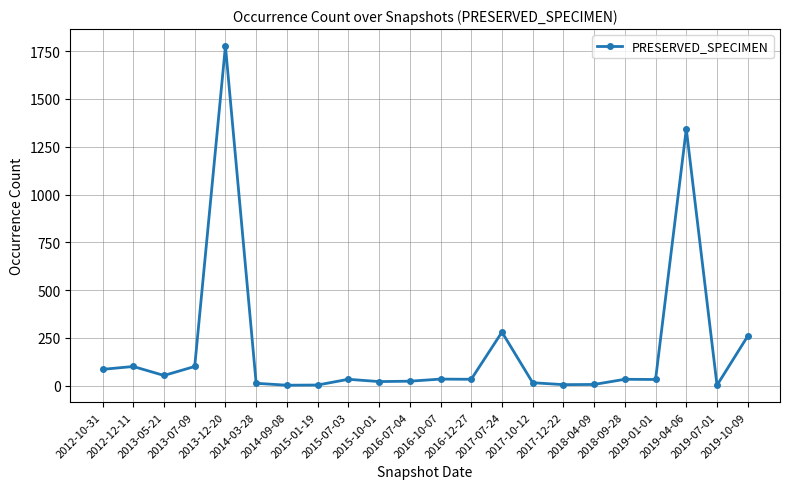

At which category does the chart reach its peak across all series?

2013-12-20